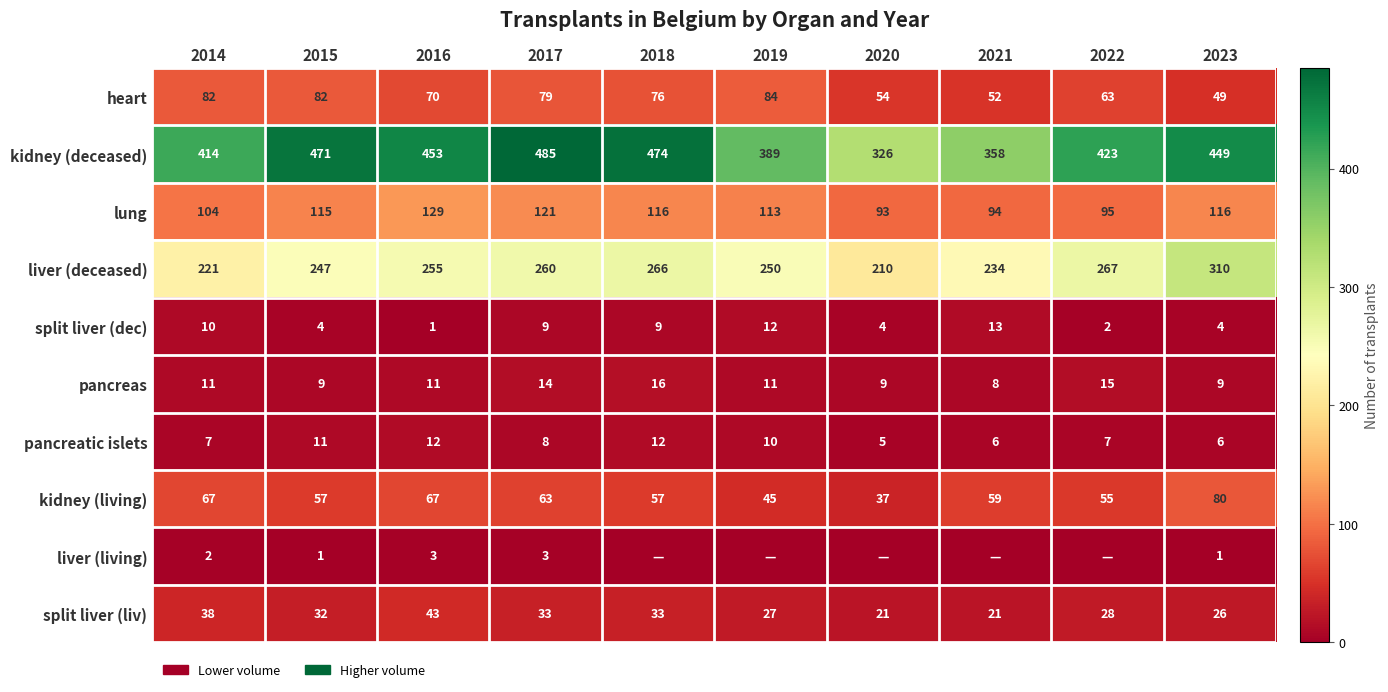

At which label is liver (deceased) closest to 260?

2017